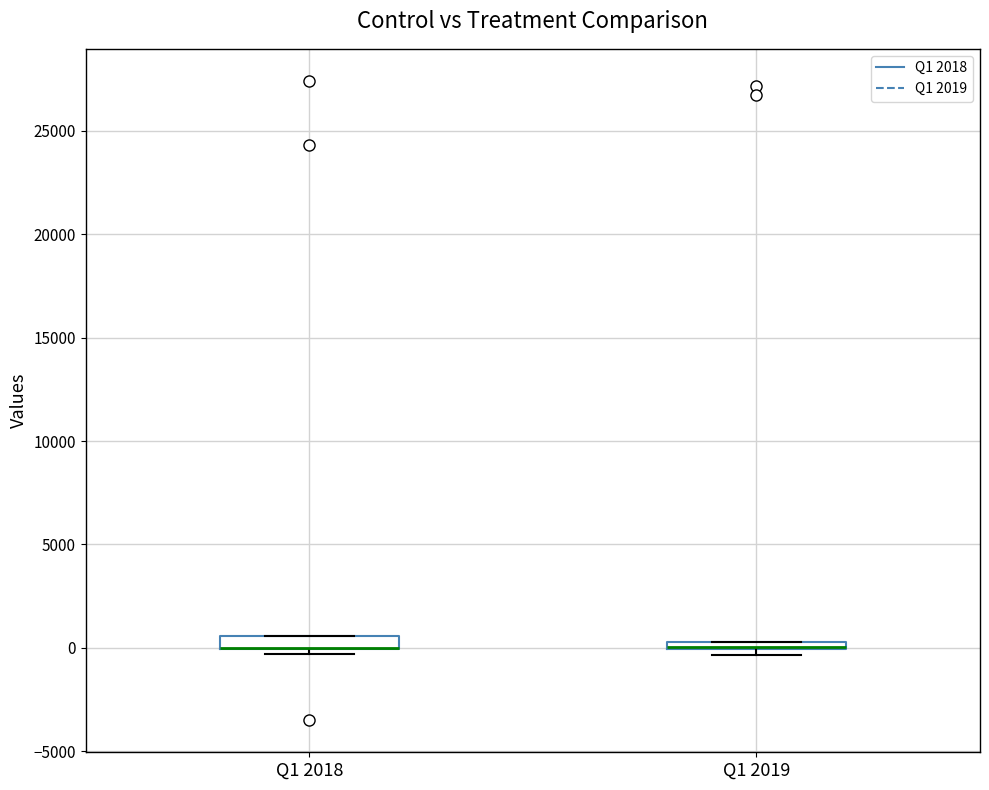

Where is the lower edge of the box for Q1 2019 on the y-axis? The values are not printed on the chart, so give them approximately, as read against the axis.

0